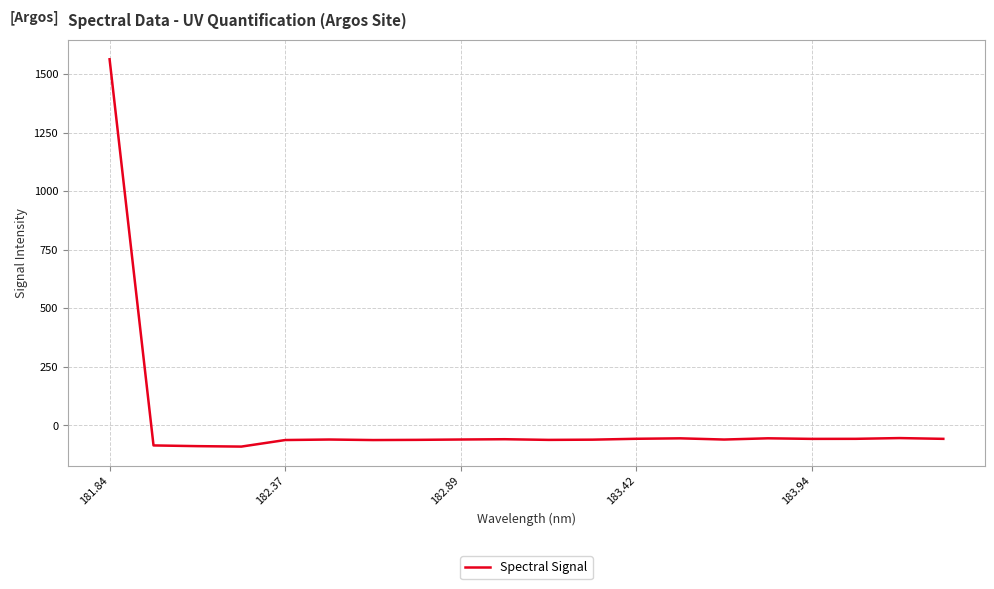

What is the difference between the maximum and minimum values?

1653.6